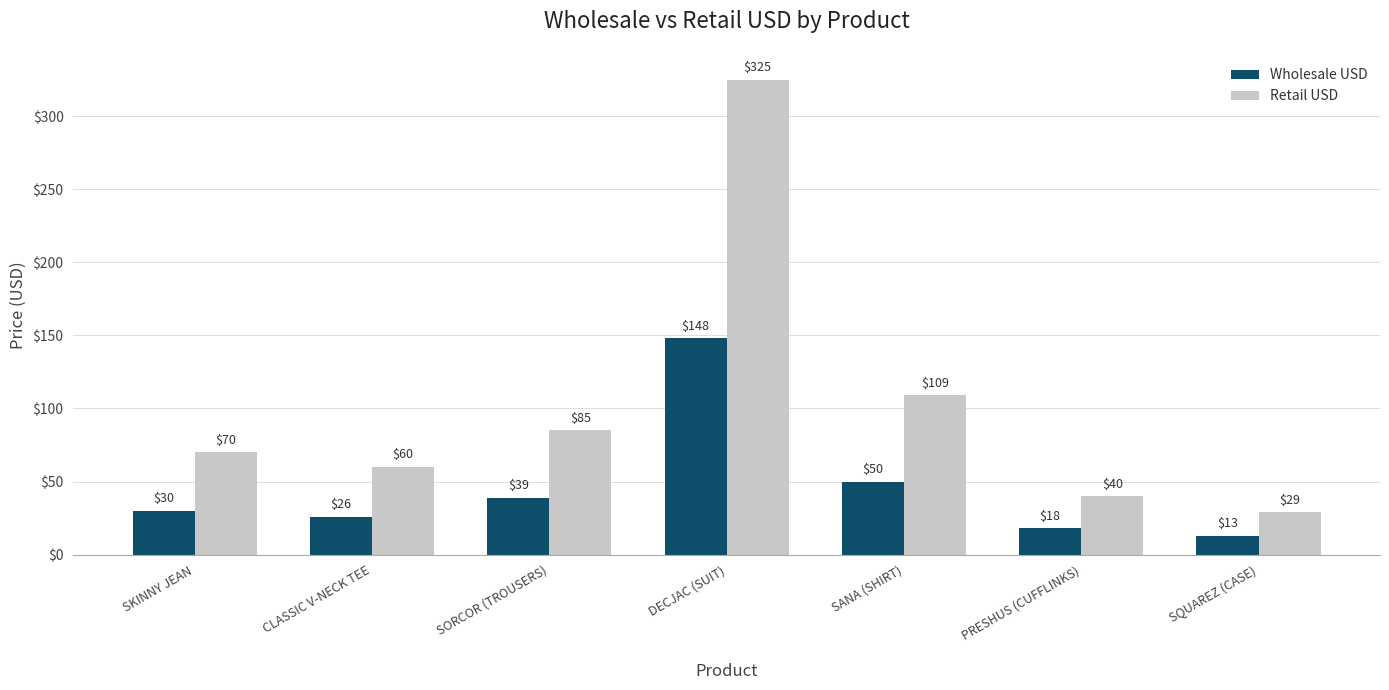

What position from the right is SANA (SHIRT)?

3